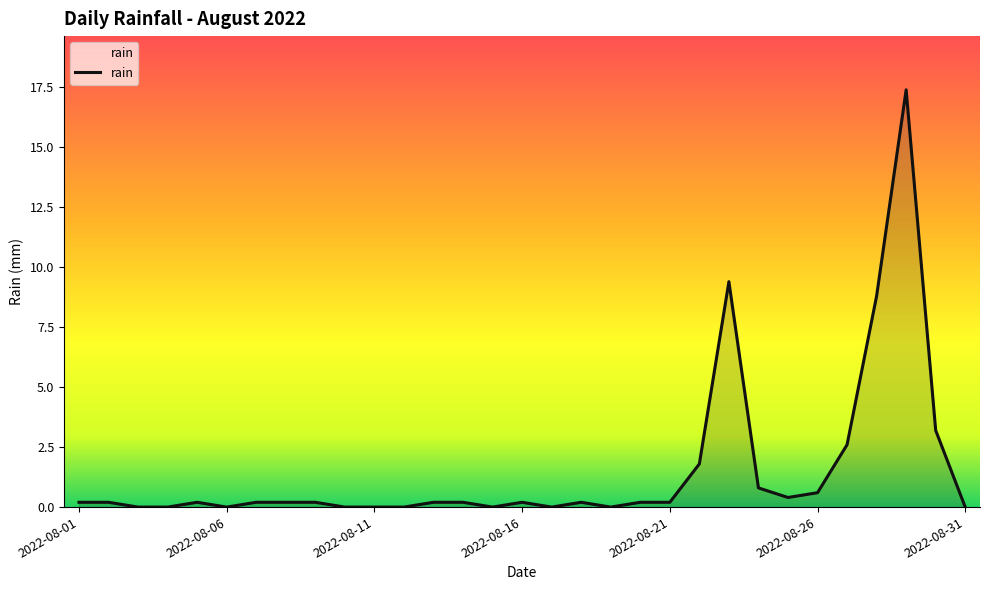

Count the number of data series in this chart.

1